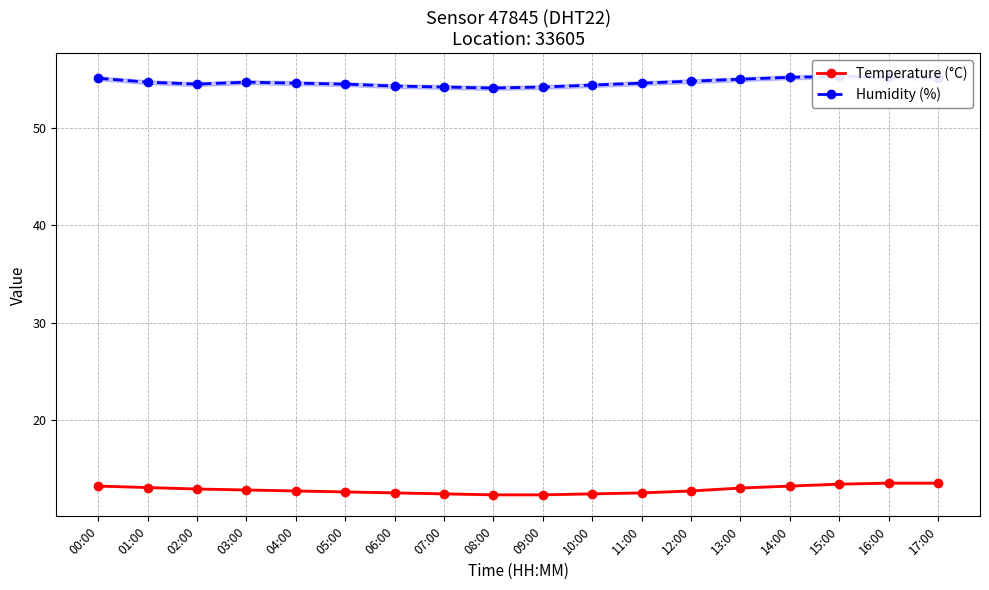

Between 09:00 and 01:00, which is larger?

01:00